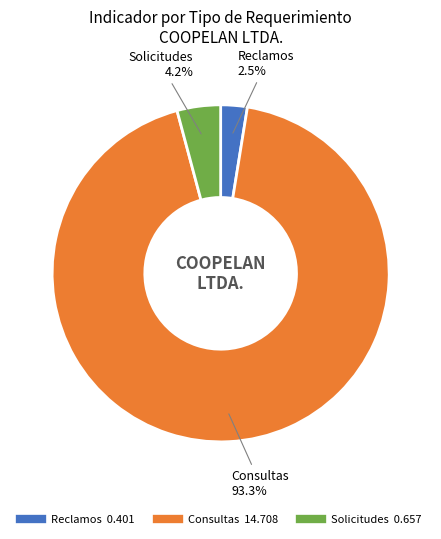

To the nearest percent, what percentage of the pie is Solicitudes?

4%